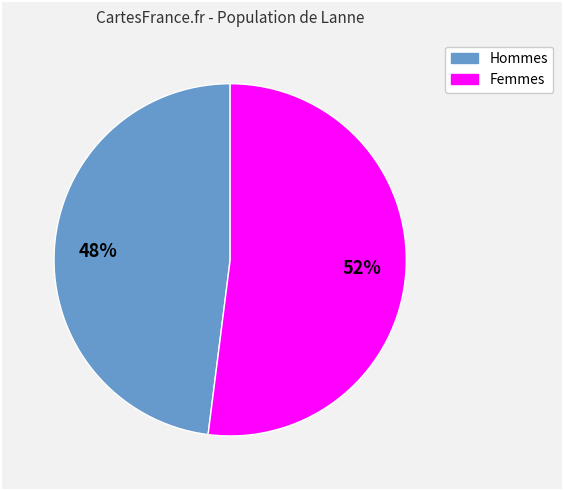

Count the number of slices in the pie.

2